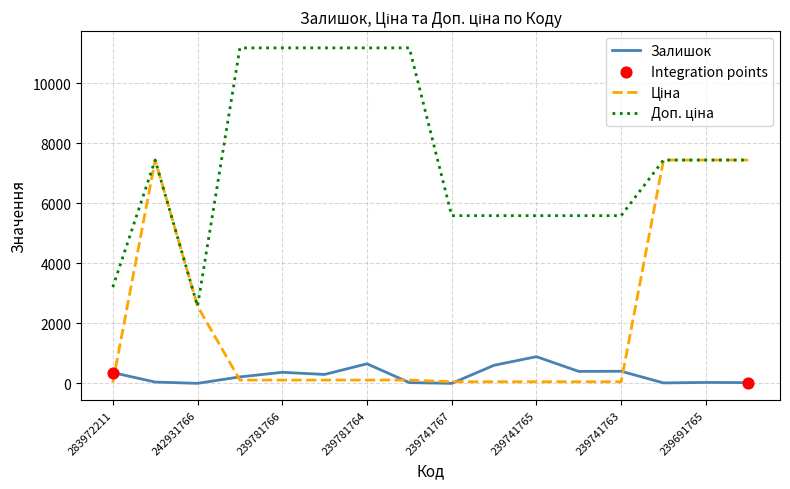

What is the highest value of the Залишок series?

891.0